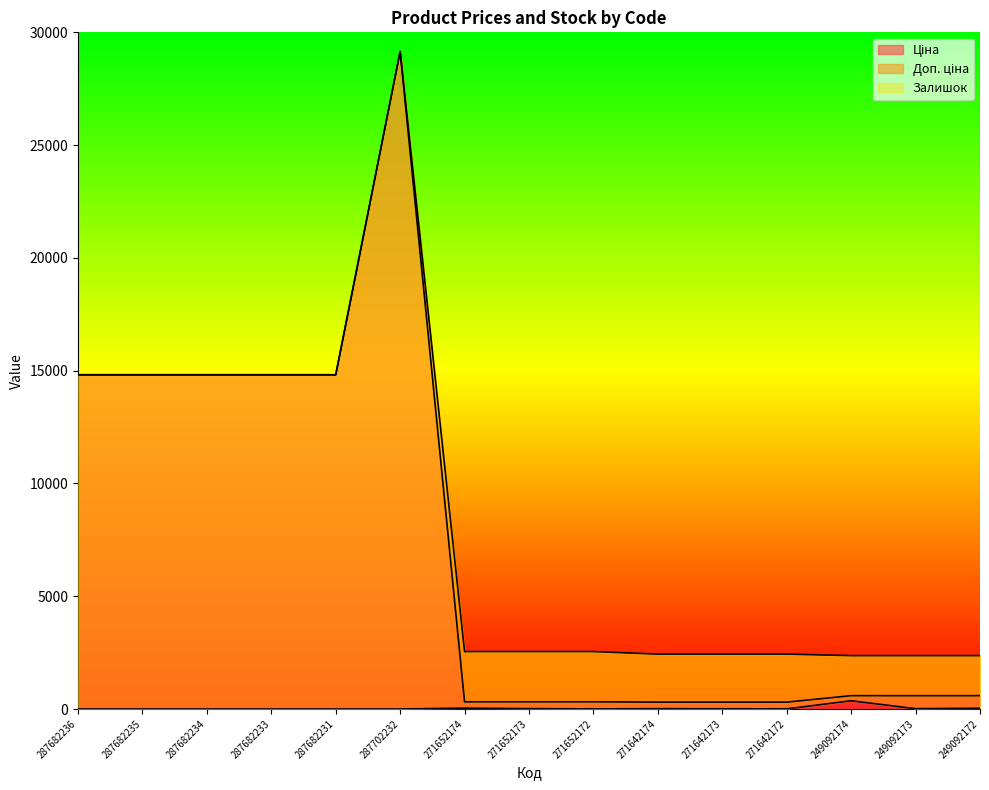

What is the difference between the maximum and minimum values in the Залишок series?

365.0